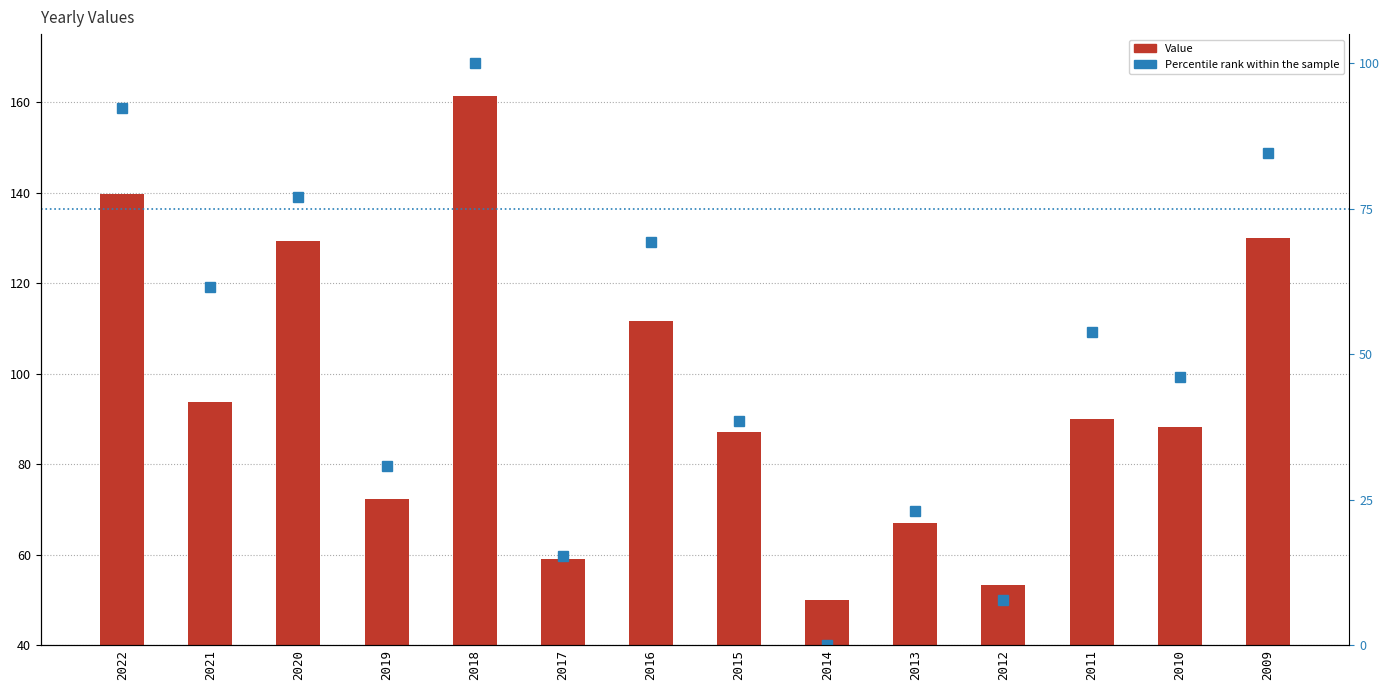

Reading left to right, list all the values displayed in this chart.

Value: 139.7	93.8	129.3	72.3	161.3	59.1	111.5	87.0	49.9	66.9	53.4	90.1	88.2	130.0
Percentile rank: 92.3	61.5	76.9	30.8	100.0	15.4	69.2	38.5	0.0	23.1	7.7	53.8	46.2	84.6